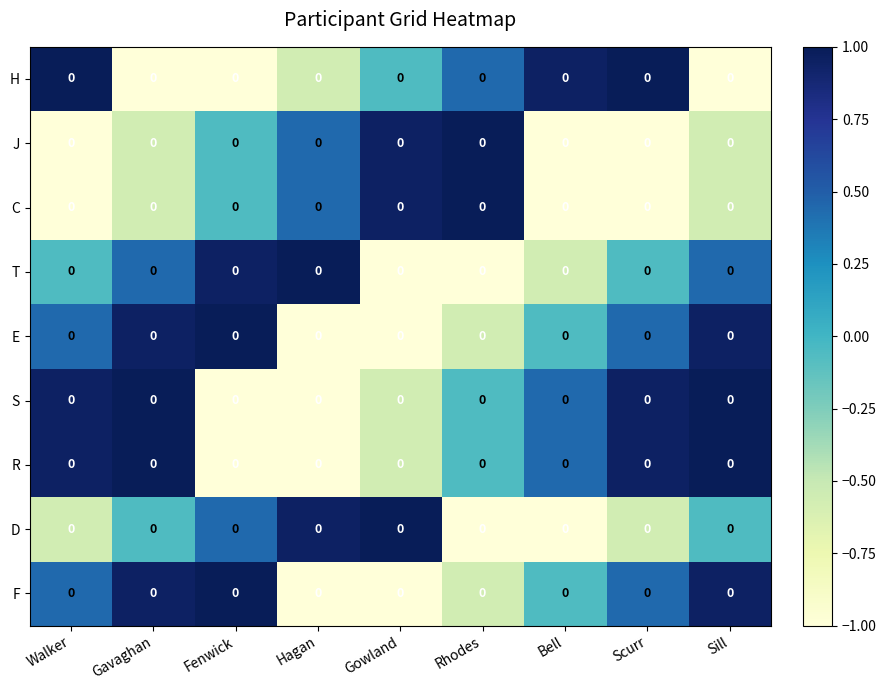

How many positive values does the S series have?

5